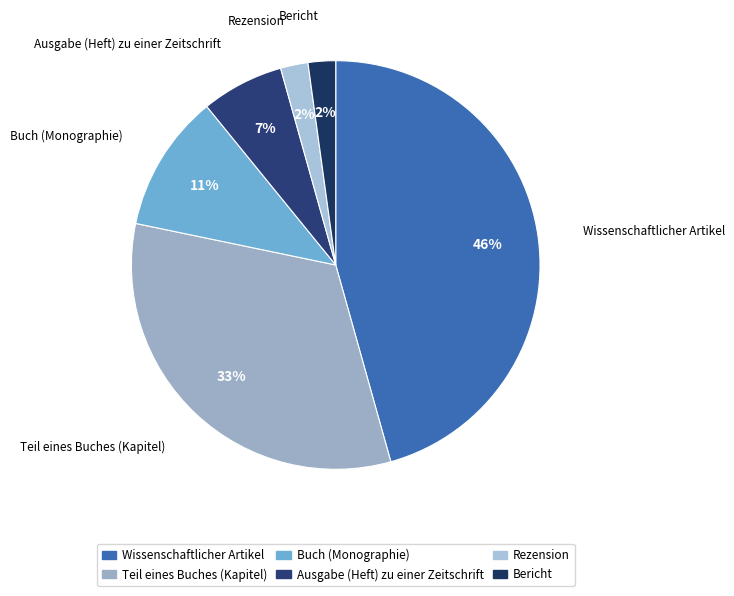

Between Bericht and Teil eines Buches (Kapitel), which is larger?

Teil eines Buches (Kapitel)